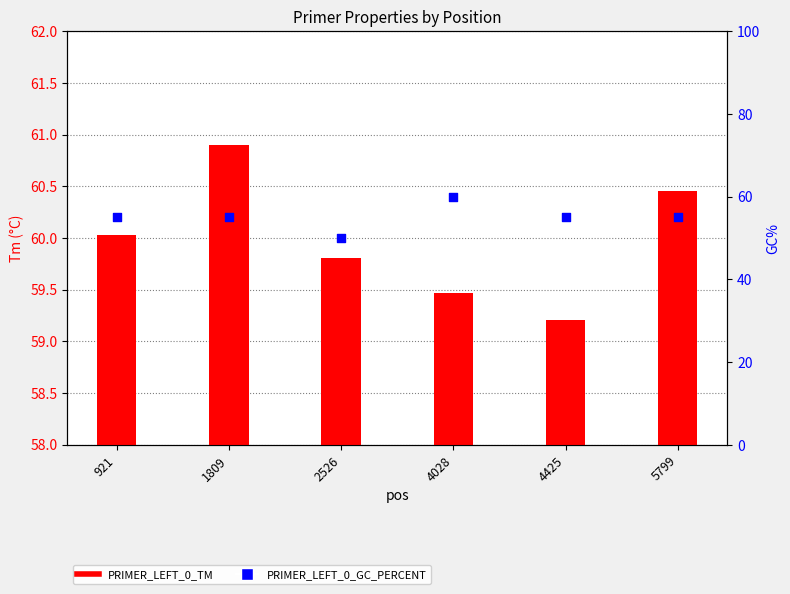

Which series reaches the maximum Y coordinate?

PRIMER_LEFT_0_TM